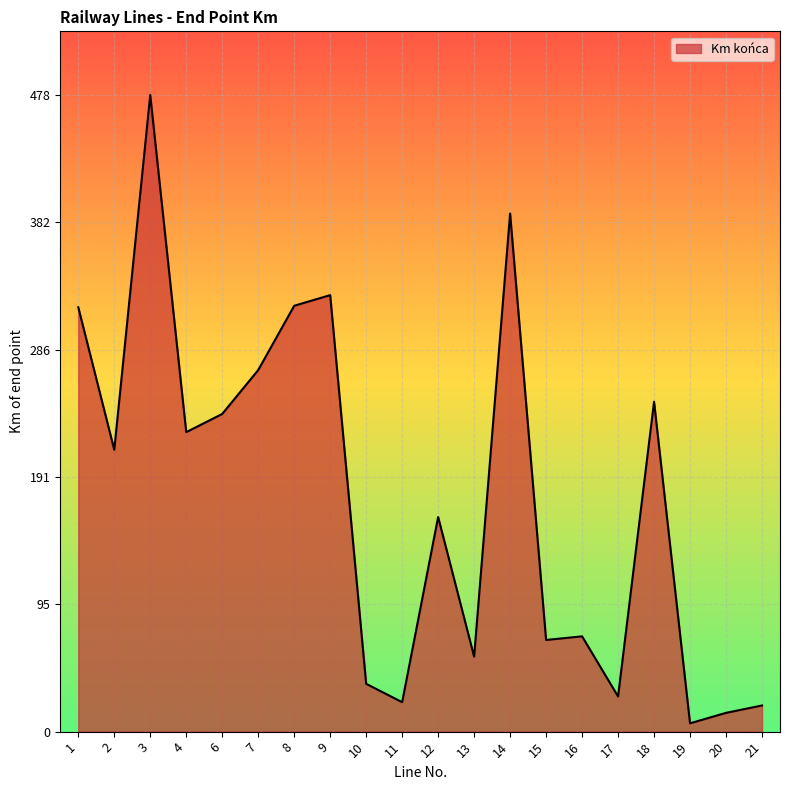

What is the change in value from 11 to 12?

+139.0